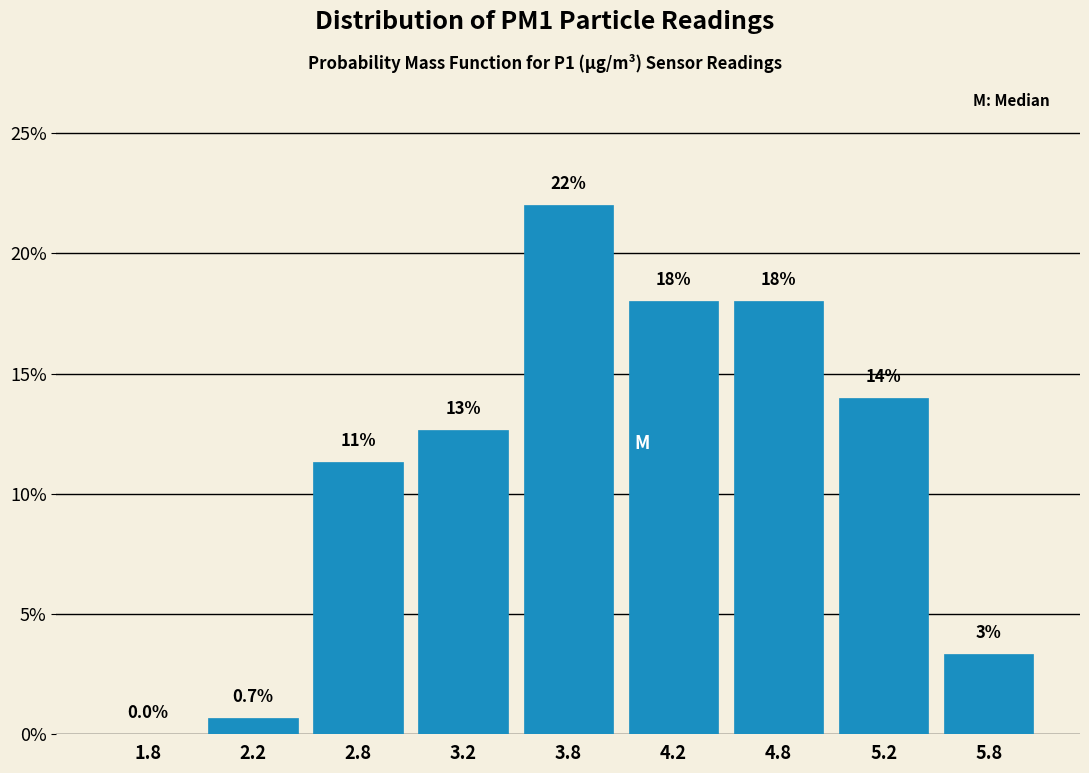

Are the bars horizontal?

No